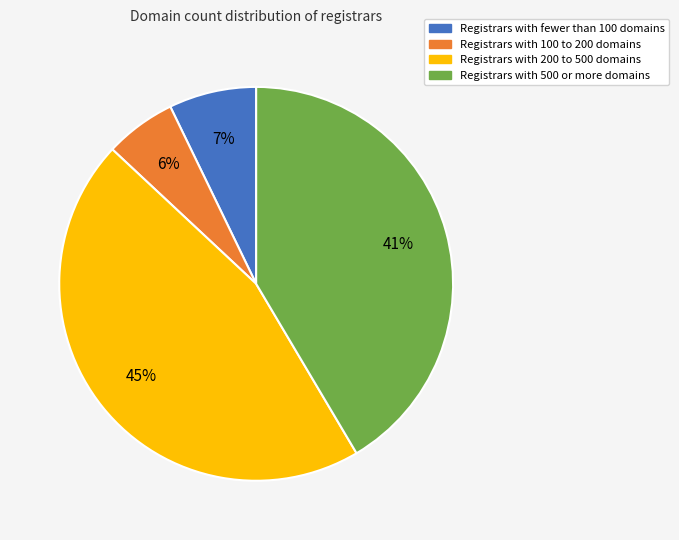

To the nearest percent, what is the average slice percentage?

25%